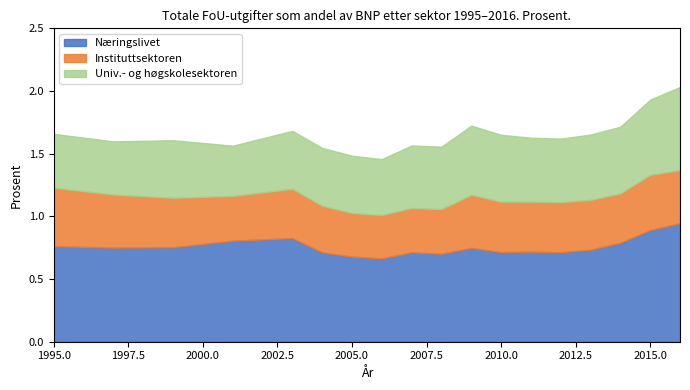

Where is the first local maximum for Instituttsektoren?

2003